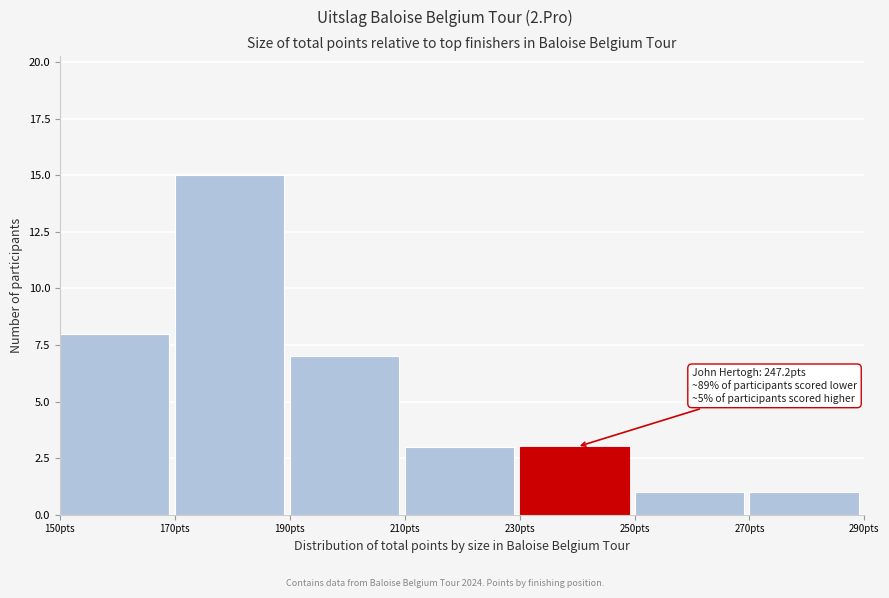

Over which range of the x-axis is the bar tallest?

170 to 190